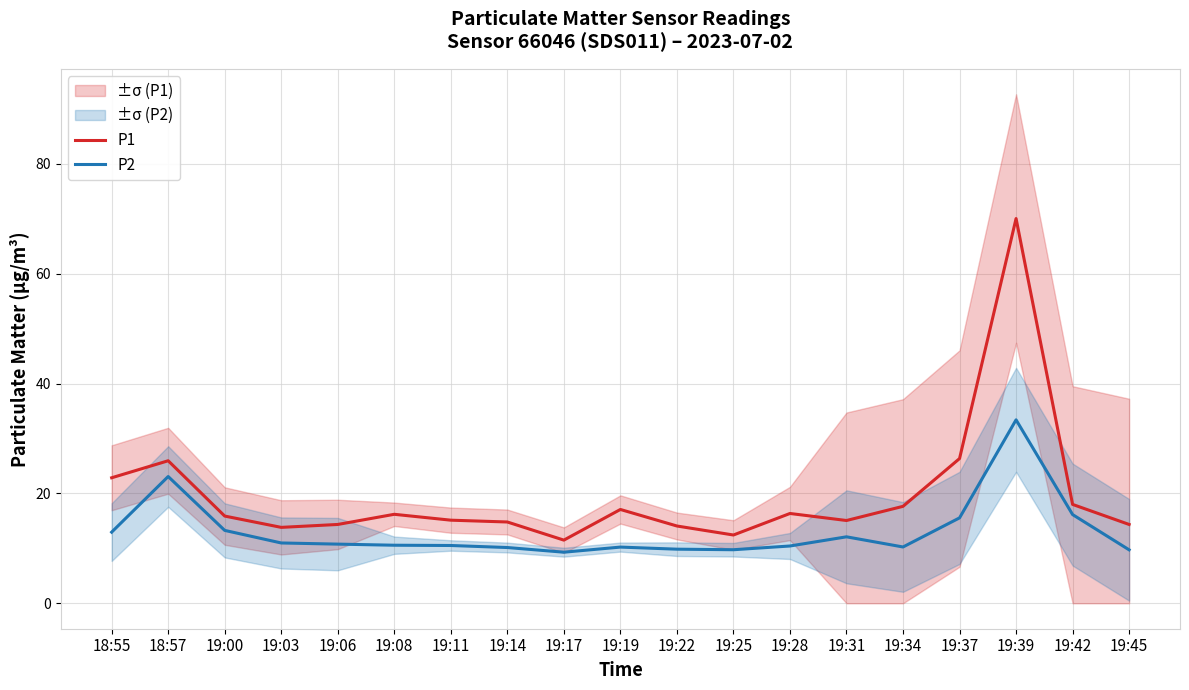

What is the label of the 4th point from the right?

19:37